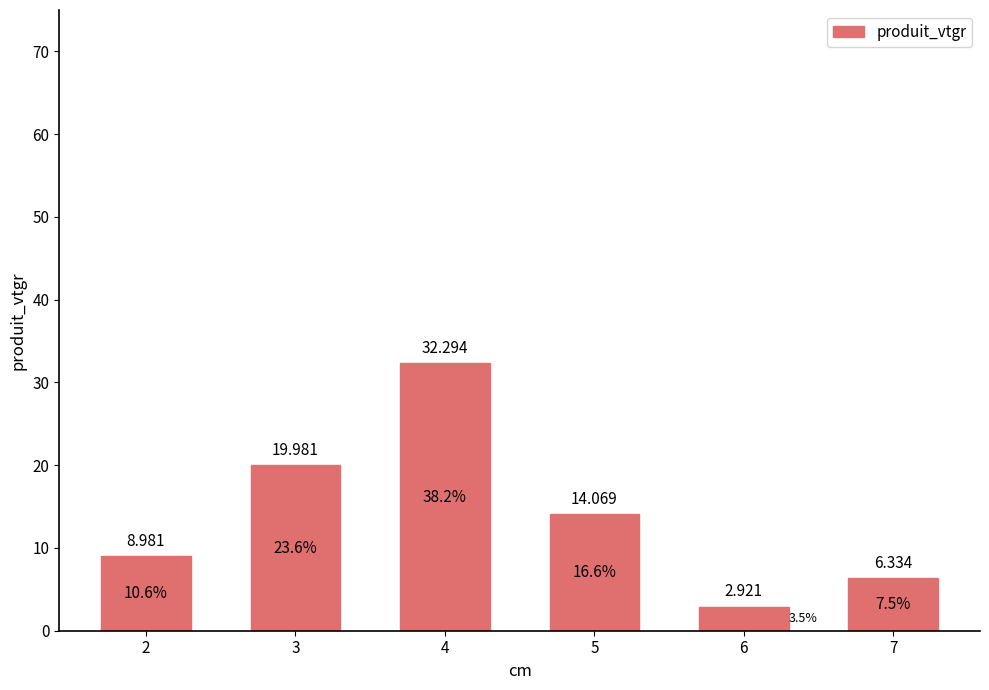

What is the change in value from 4 to 6?

-29.4